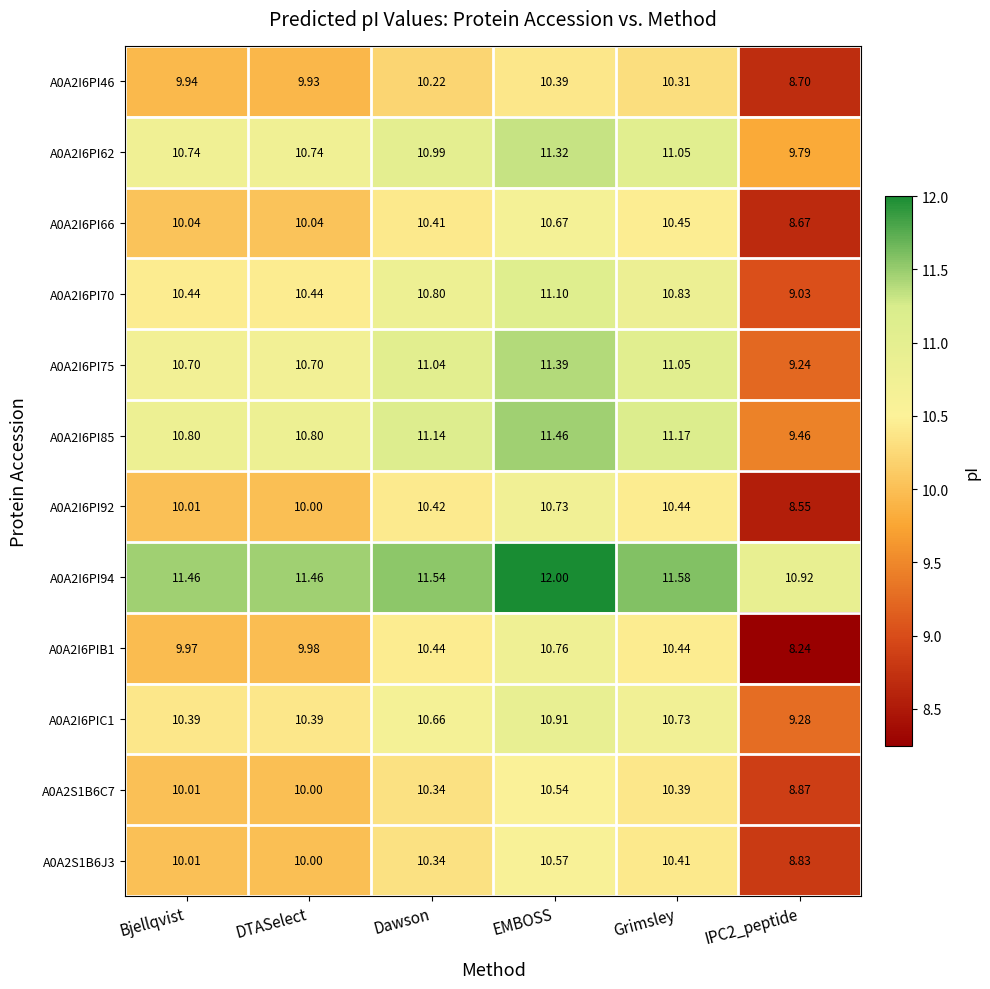

Where does the A0A2I6PI75 series first go above 11?

Dawson